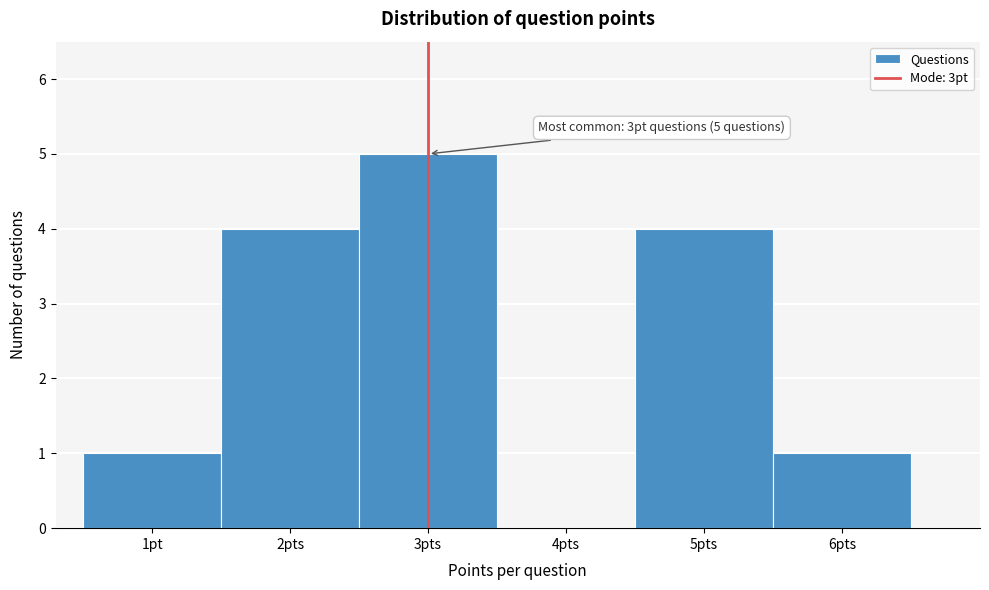

Reading left to right, list all the values displayed in this chart.

1pt=1	2pts=4	3pts=5	4pts=0	5pts=4	6pts=1